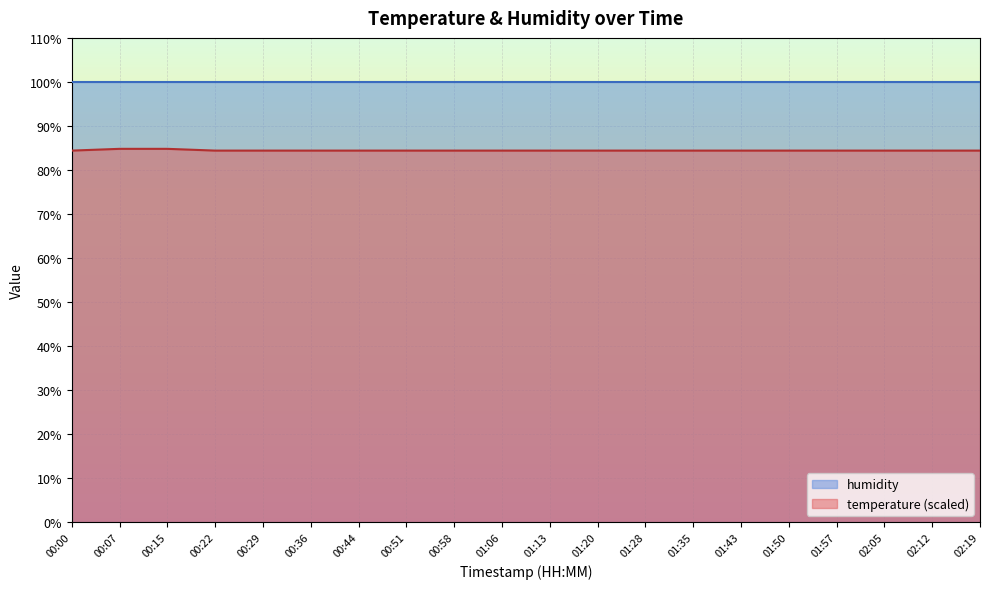

Is it true that the value at 01:28 is 84.4?

True